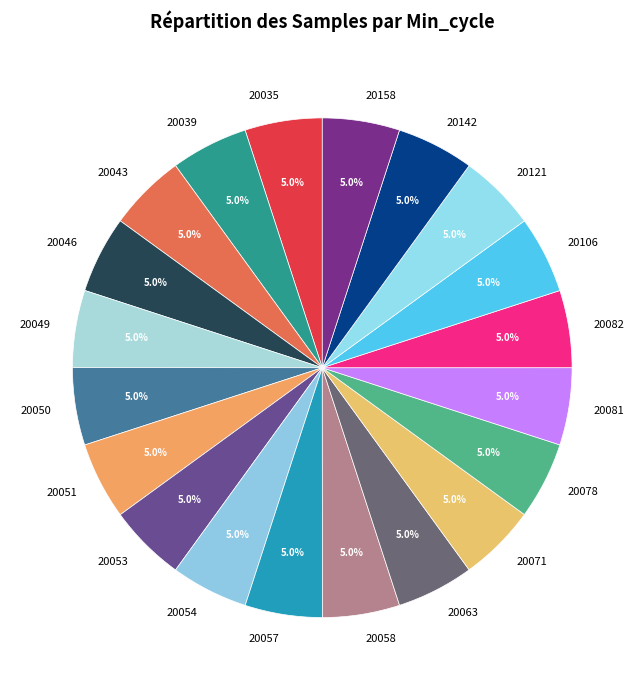

The 20050 slice represents 19% of the pie. True or false?

False